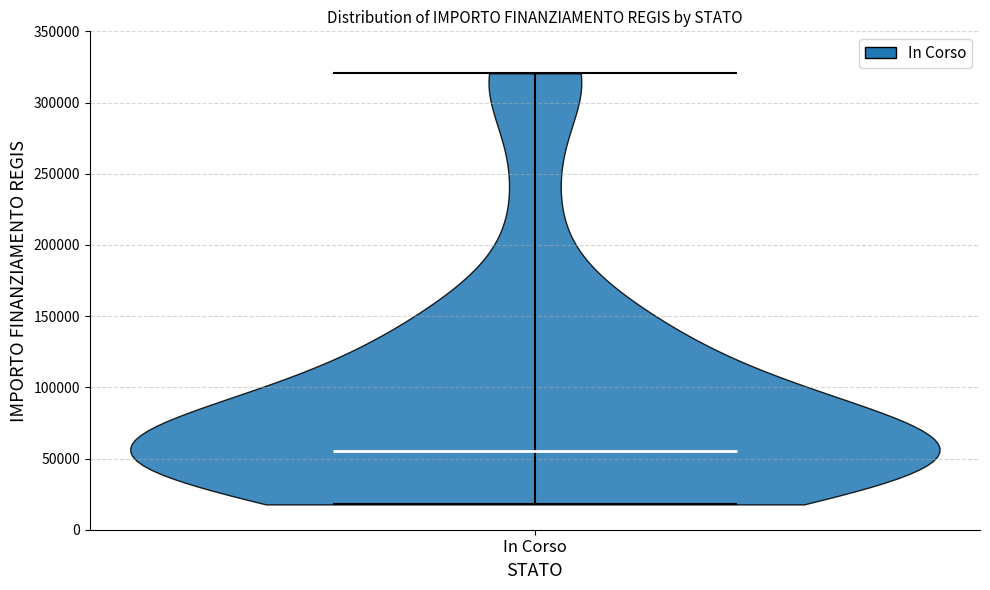

Read this violin plot against the y-axis: where its median line is, and the lowest and highest points the violin reaches. The values are not printed on the chart, so give them approximately, as read against the axis.

median line 55000, lowest point 20000, highest point 320000